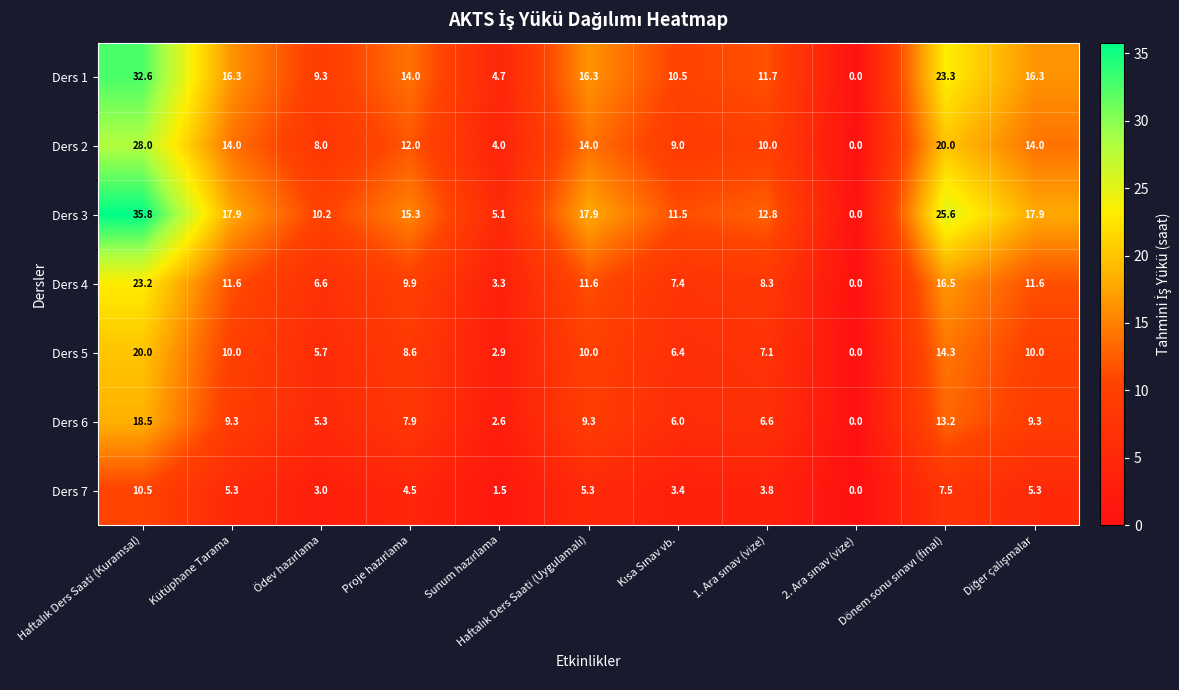

How many categories are shown in the chart?

11